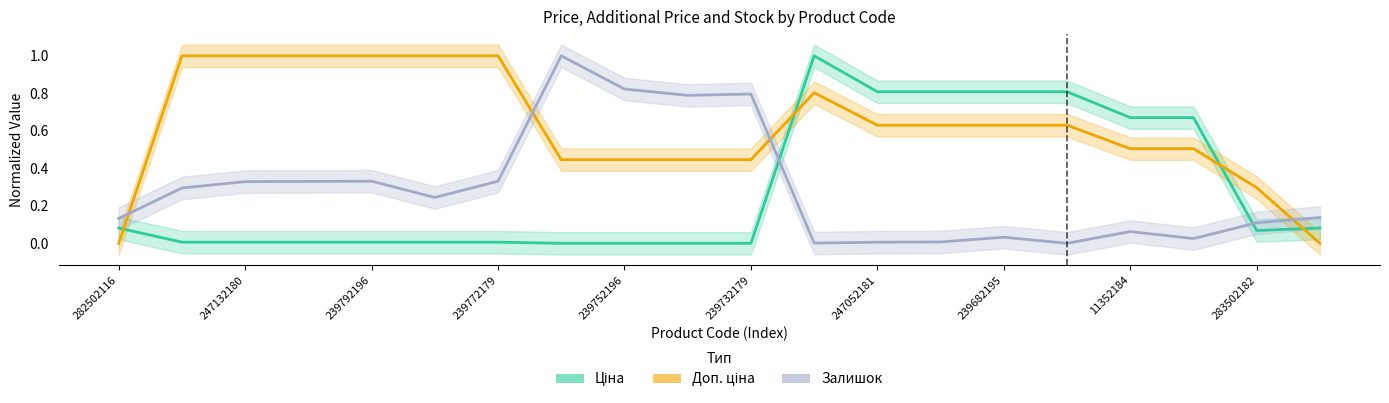

The Залишок series shows 0.1 at 239772179. True or false?

False